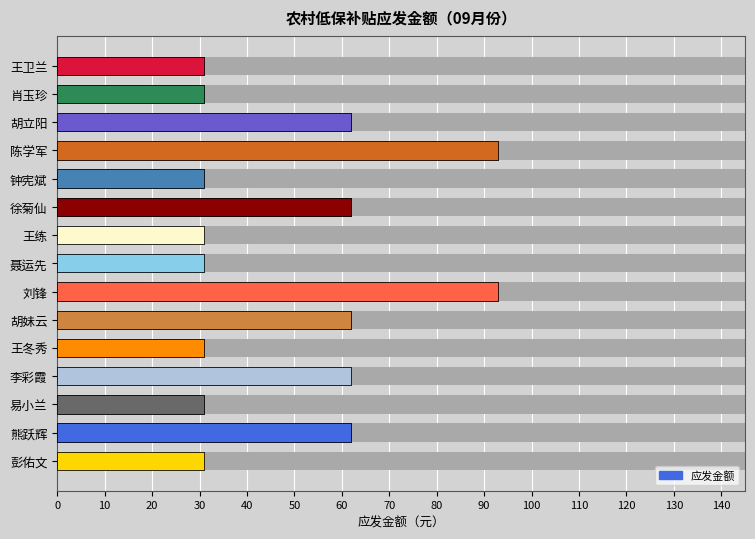

How many distinct data groups are displayed?

1